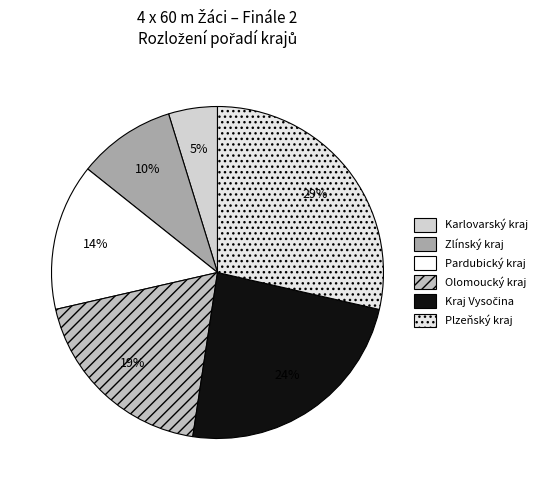

Between Plzeňský kraj and Pardubický kraj, which is larger?

Plzeňský kraj